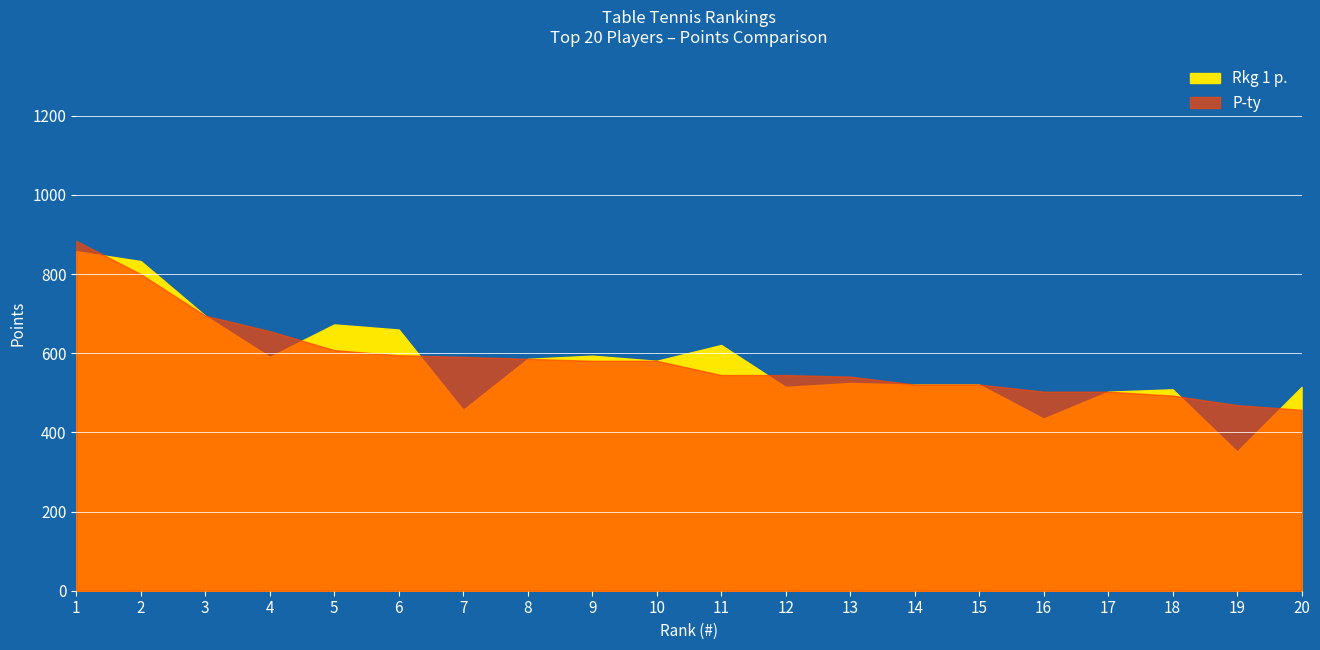

Which series changed the most between 4 and 6?

Rkg 1 p.